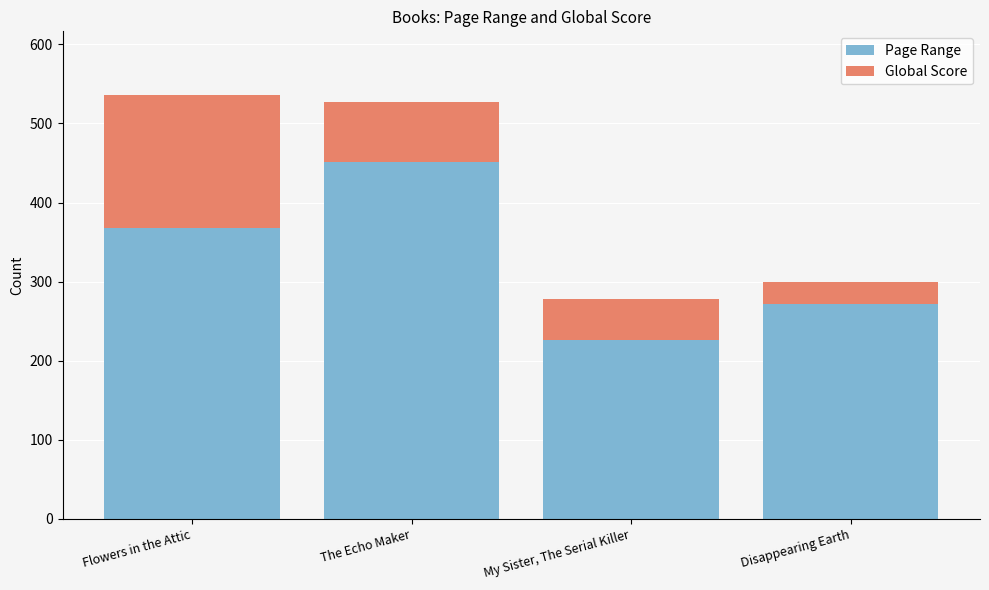

What is the minimum value for Page Range?

226